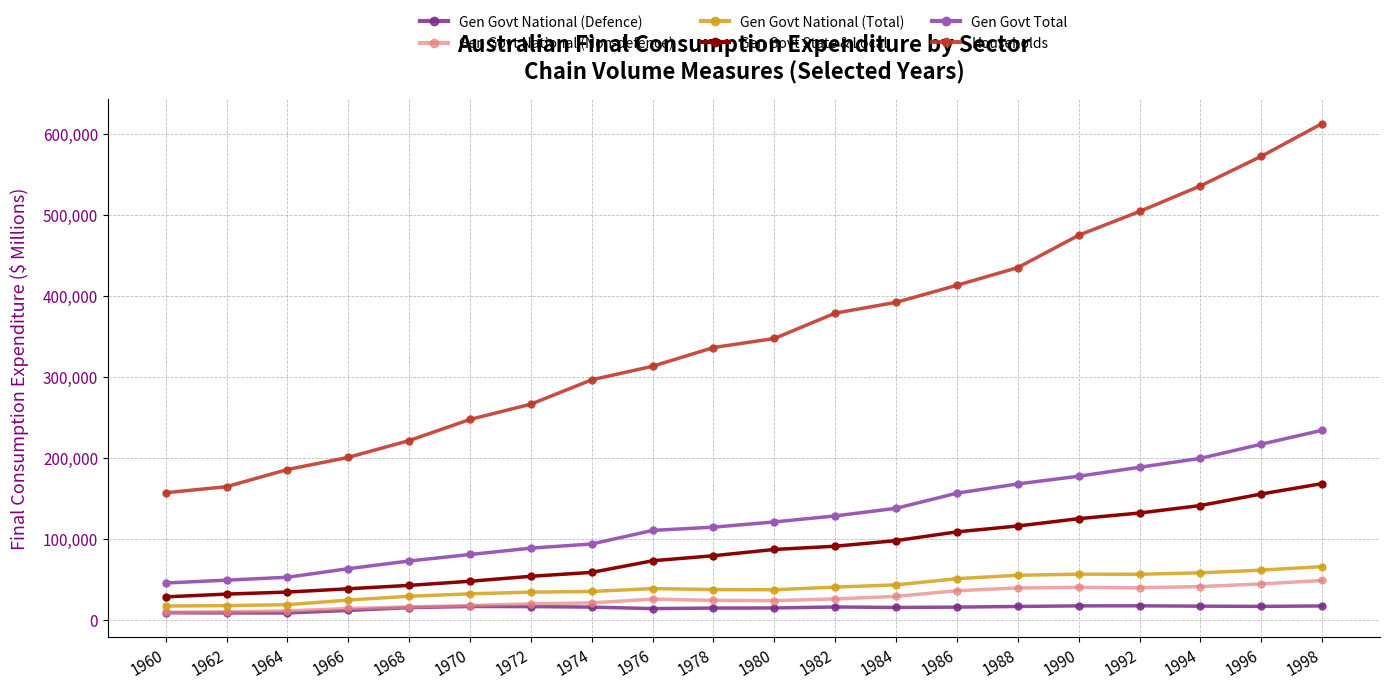

What is the value of the Households point at the 2nd from the left?

164528